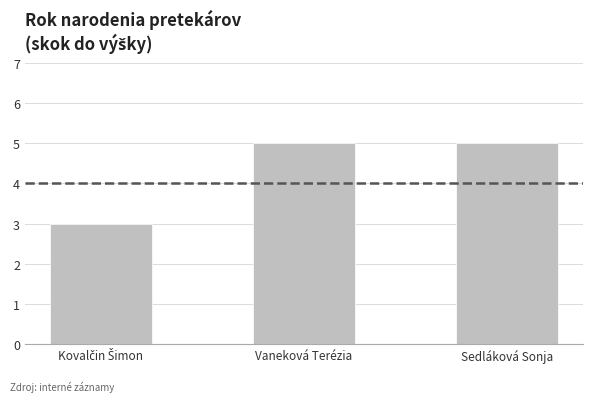

Approximately how many times larger is the value at Sedláková Sonja compared to Vaneková Terézia?

1.0